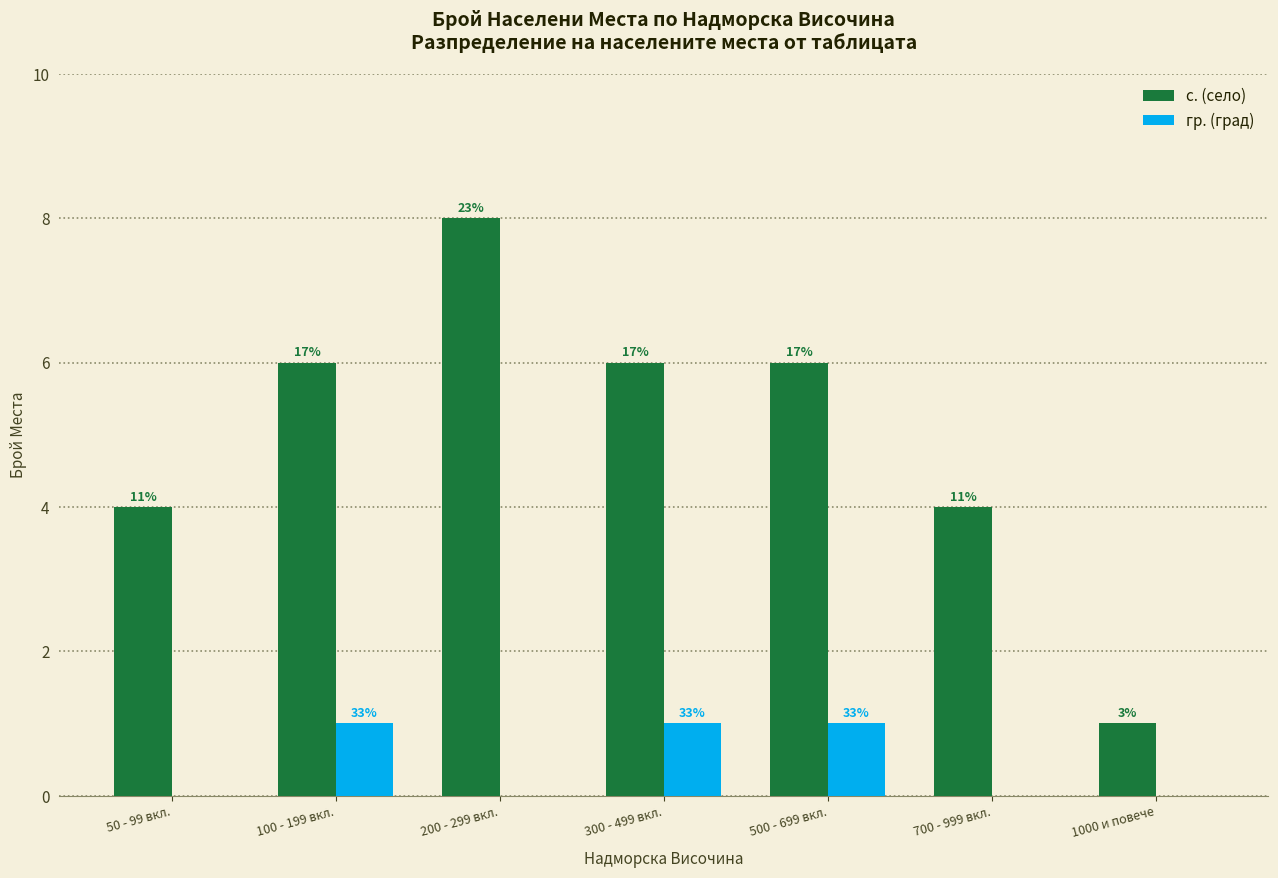

Where is с. (село) nearest to the value 4?

50 - 99 вкл.